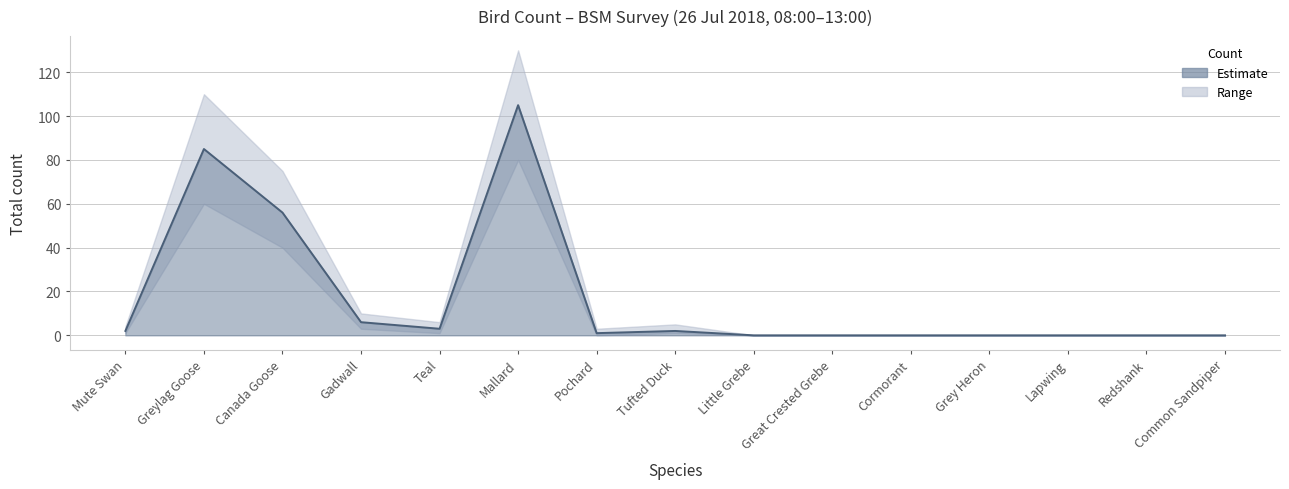

Reading left to right, transcribe all the data shown in this chart.

Total: 2	85	56	6	3	105	1	2	0	0	0	0	0	0	0
Lower: 1	60	40	3	1	80	0	1	0	0	0	0	0	0	0
Upper: 4	110	75	10	6	130	3	5	0	0	0	0	0	0	0